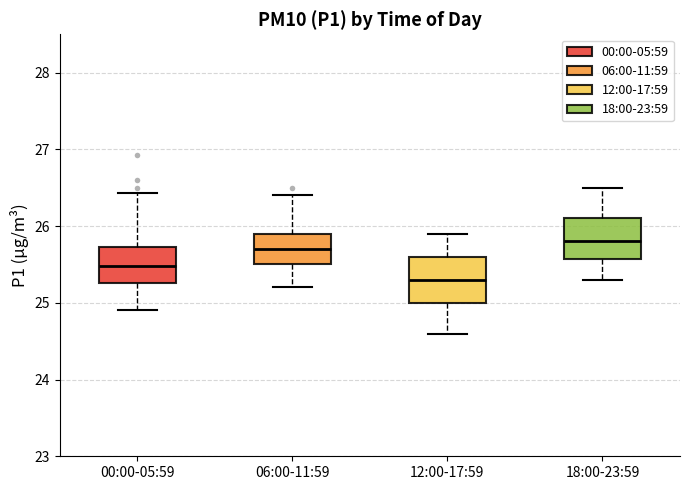

Where is the lower edge of the box for 18:00-23:59 on the y-axis? The values are not printed on the chart, so give them approximately, as read against the axis.

25.6